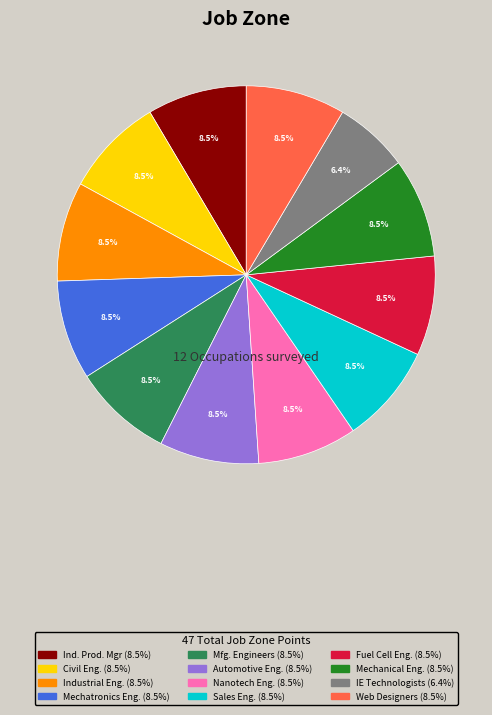

Is there any slice that represents more than half of the pie?

No